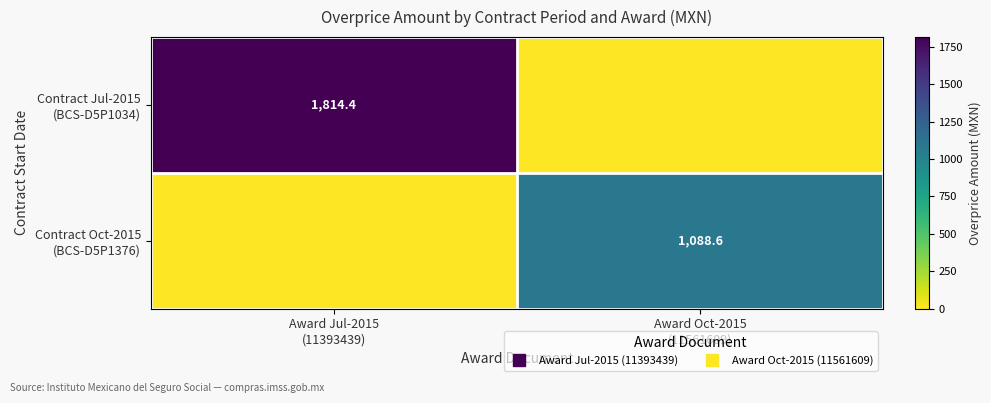

What is the difference between the maximum and minimum values in the Contract Oct-2015 (BCS-D5P1376) series?

1088.6